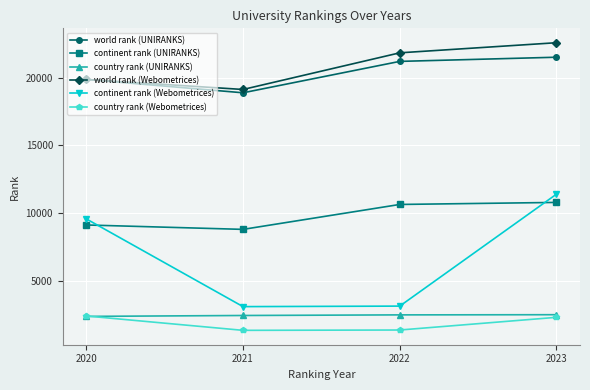

What is the maximum value for country rank (Webometrices)?

2380